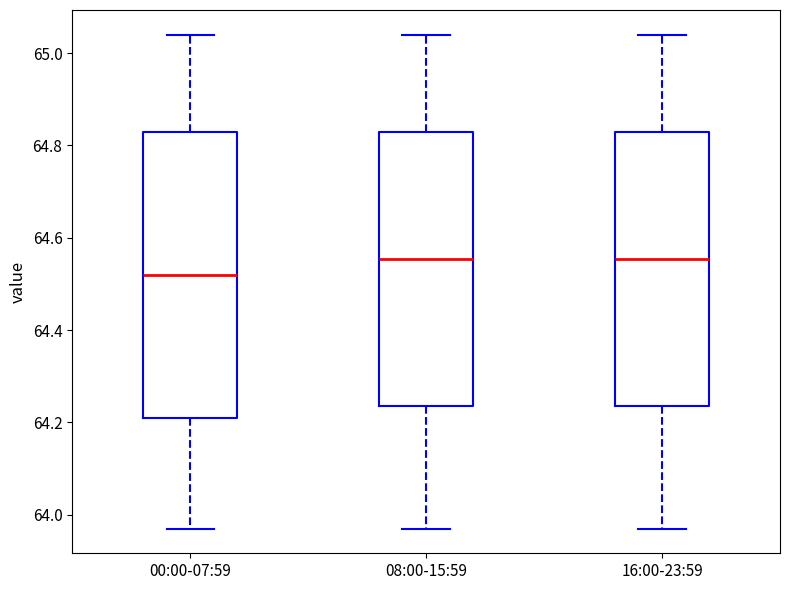

Where is the upper edge of the box for 00:00-07:59 on the y-axis? The values are not printed on the chart, so give them approximately, as read against the axis.

64.84